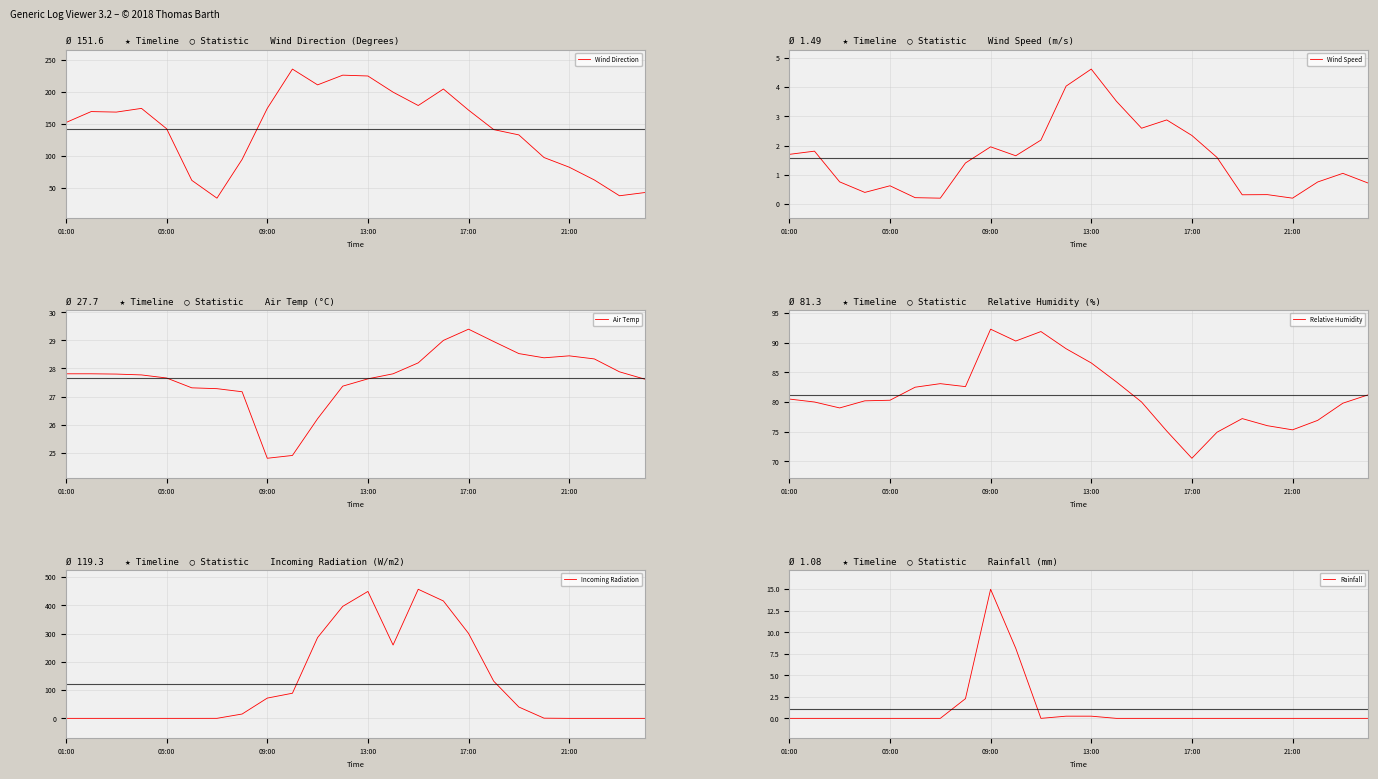

How many distinct data groups are displayed?

6